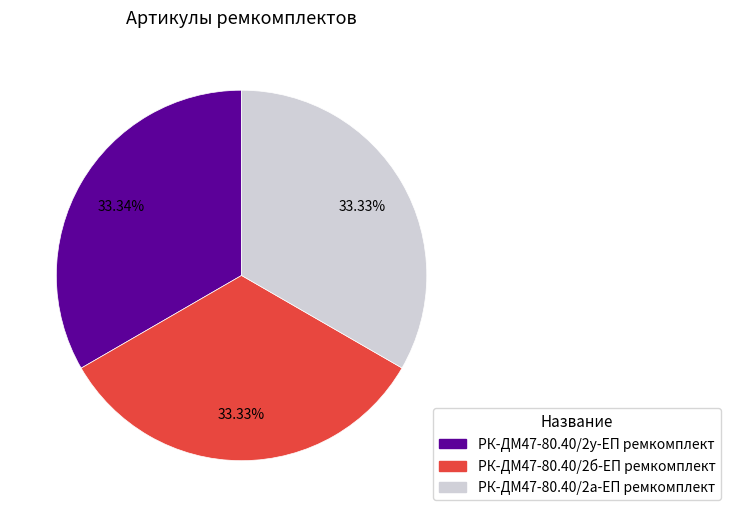

Combined, do РК-ДМ47-80.40/2у-ЕП ремкомплект and РК-ДМ47-80.40/2а-ЕП ремкомплект account for over 50%?

Yes